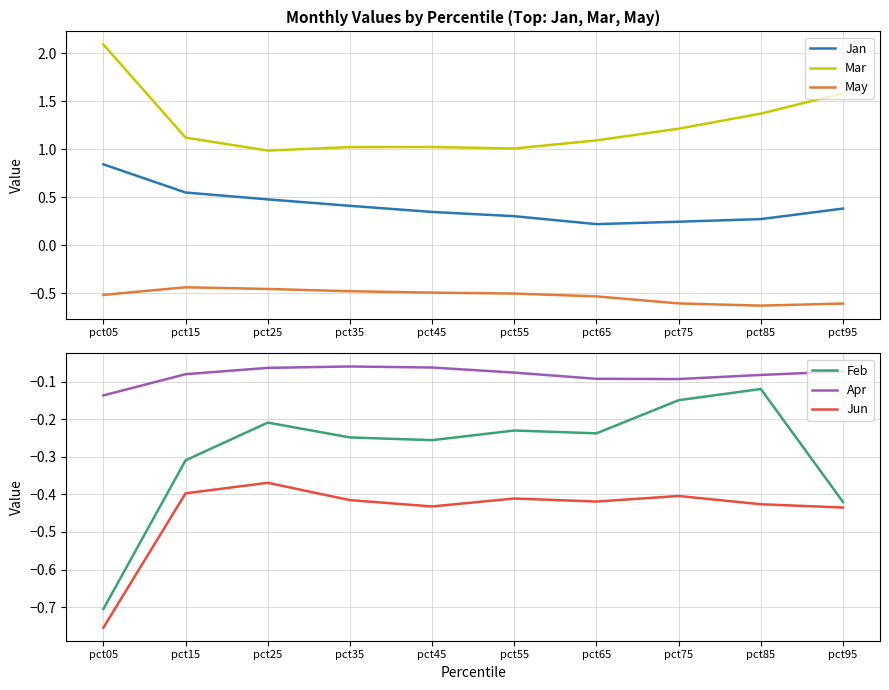

In Feb, how many points are lower than both neighbors (excluding endpoints)?

2